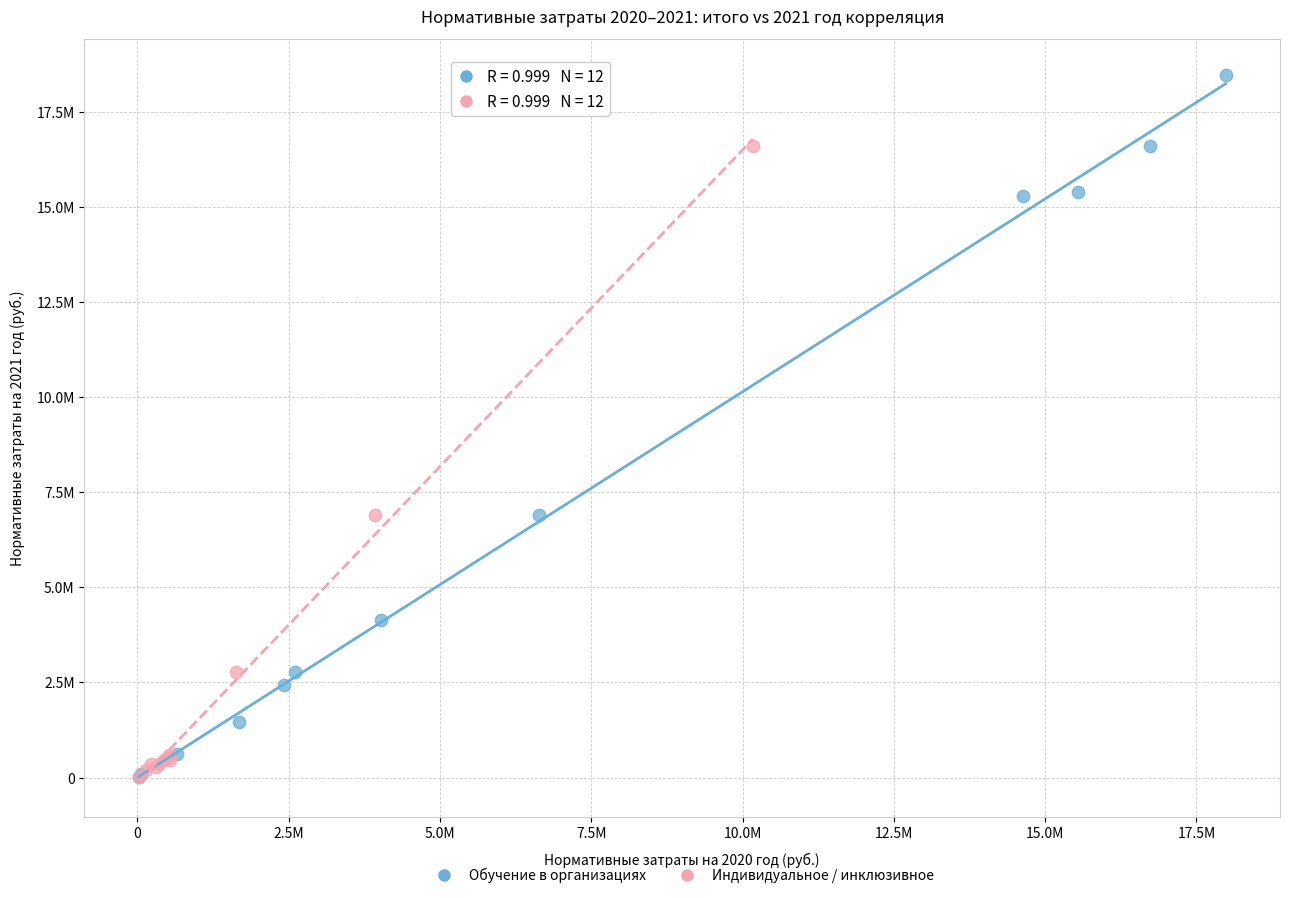

What are all the series names shown in the legend?

Обучение в организациях, Индивидуальное / инклюзивное